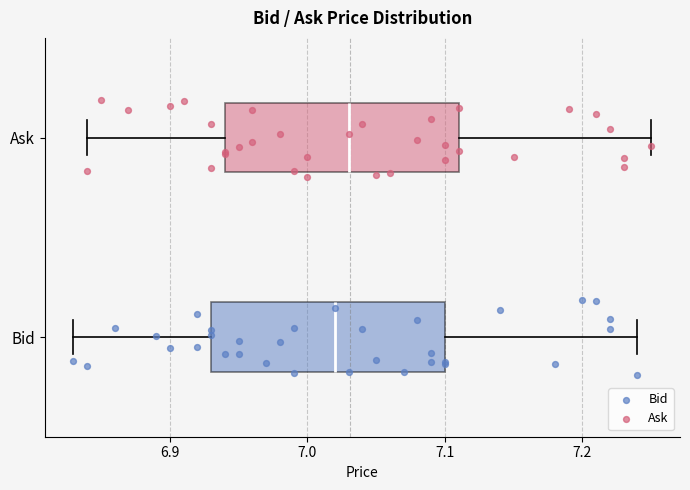

Reading bottom to top, transcribe this box plot: for each box, give where its median line is, the range the box spans, and where its two whiskers end, as read against the x-axis. The values are not printed on the chart, so give them approximately, as read against the axis.

Bid: median 7.02, box 6.93 to 7.10, whiskers 6.83 to 7.24
Ask: median 7.03, box 6.94 to 7.11, whiskers 6.84 to 7.25